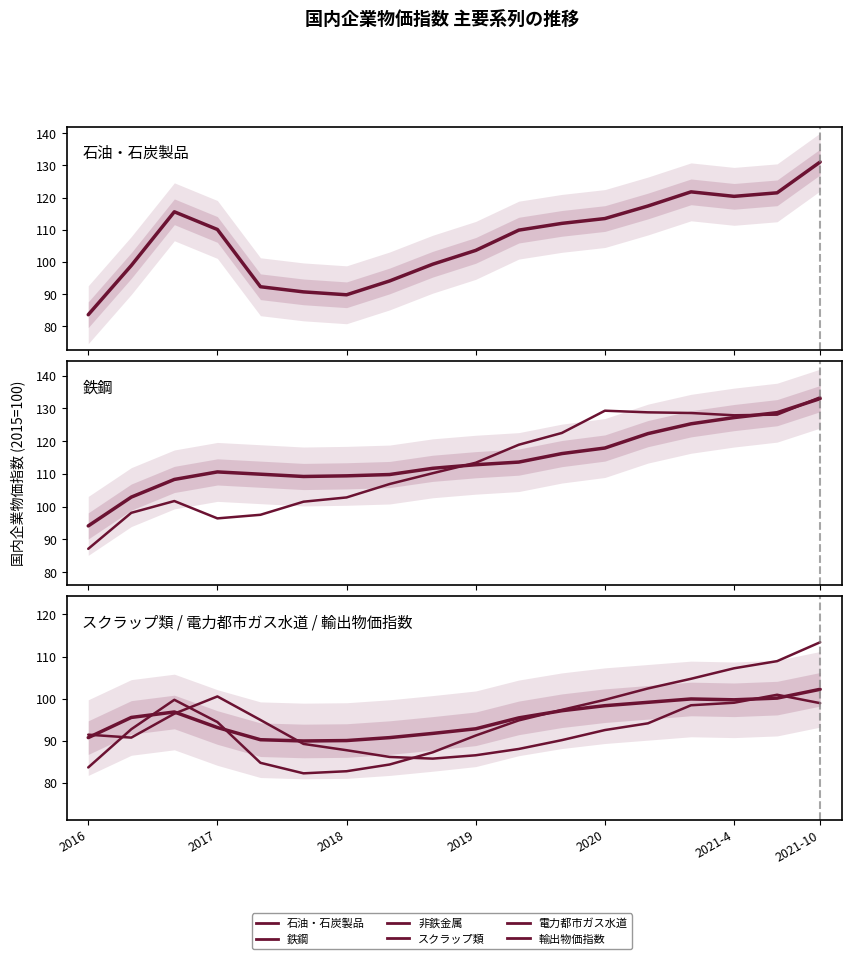

What are all the series names shown in the legend?

石油・石炭製品, 鉄鋼, 非鉄金属, スクラップ類, 電力都市ガス水道, 輸出物価指数